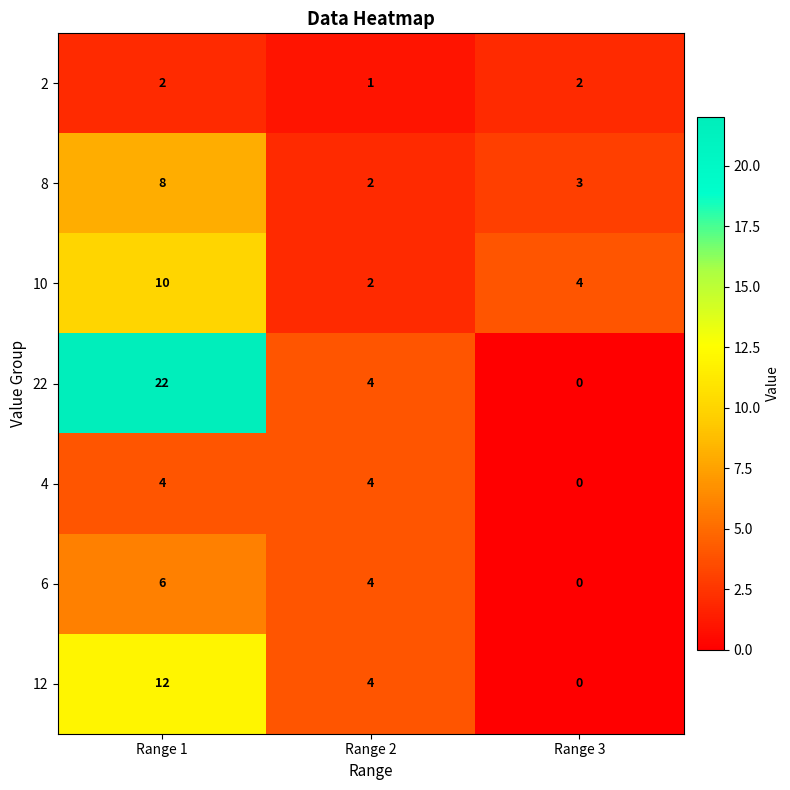

Count the 22 values in the range 0 to 22.

3